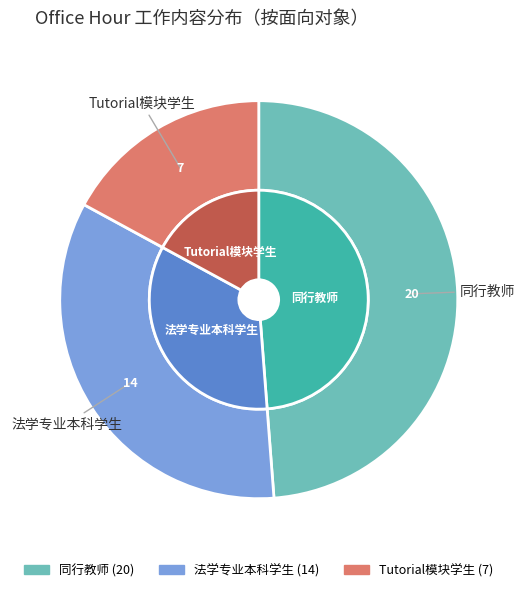

How many slices are in this pie chart?

5